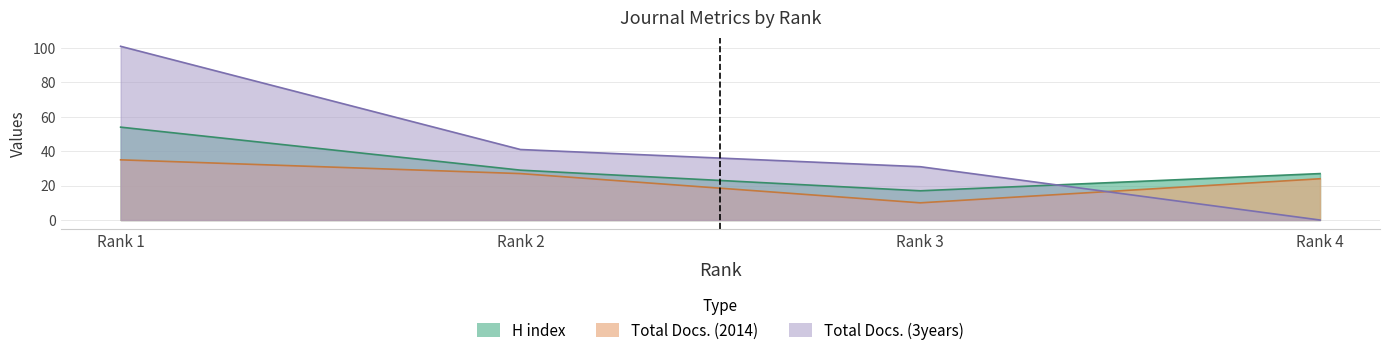

True or false: Total Docs. (2014) has a value of 27 at Rank 2.

True